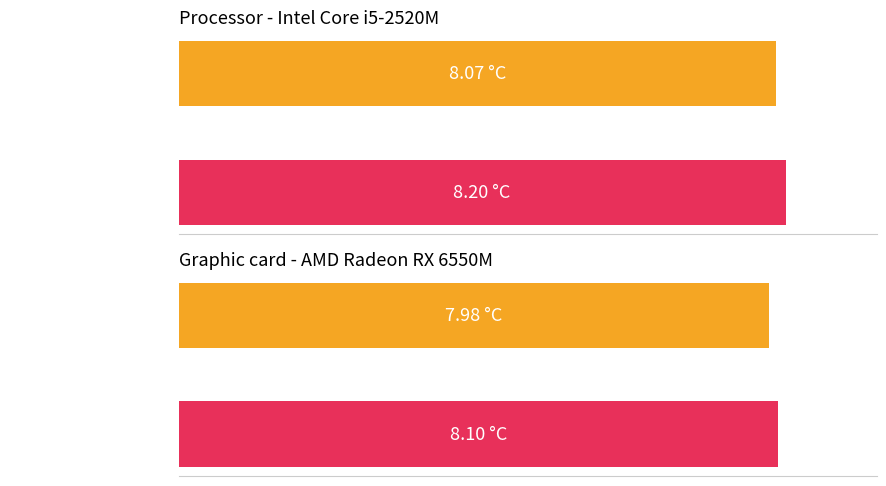

Which series has the largest total across all categories?

Average utilization